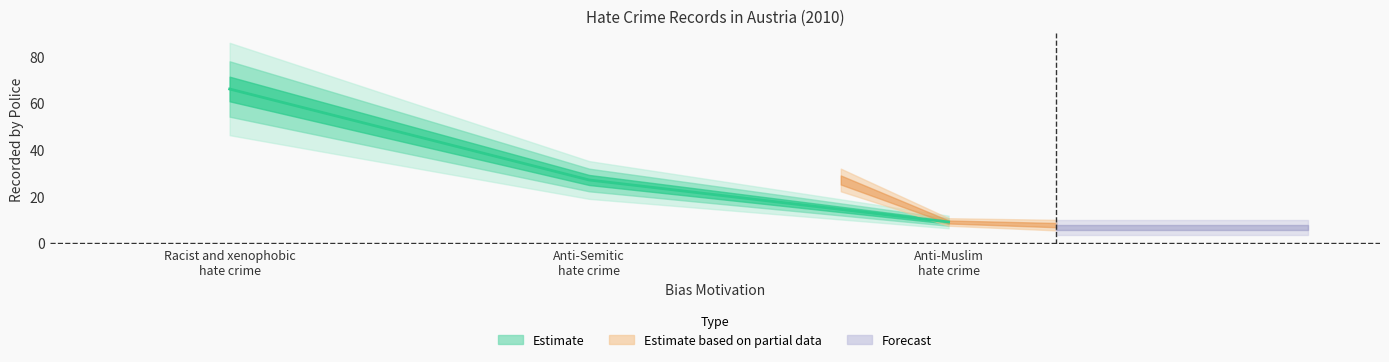

Does the chart have visible grid lines?

No